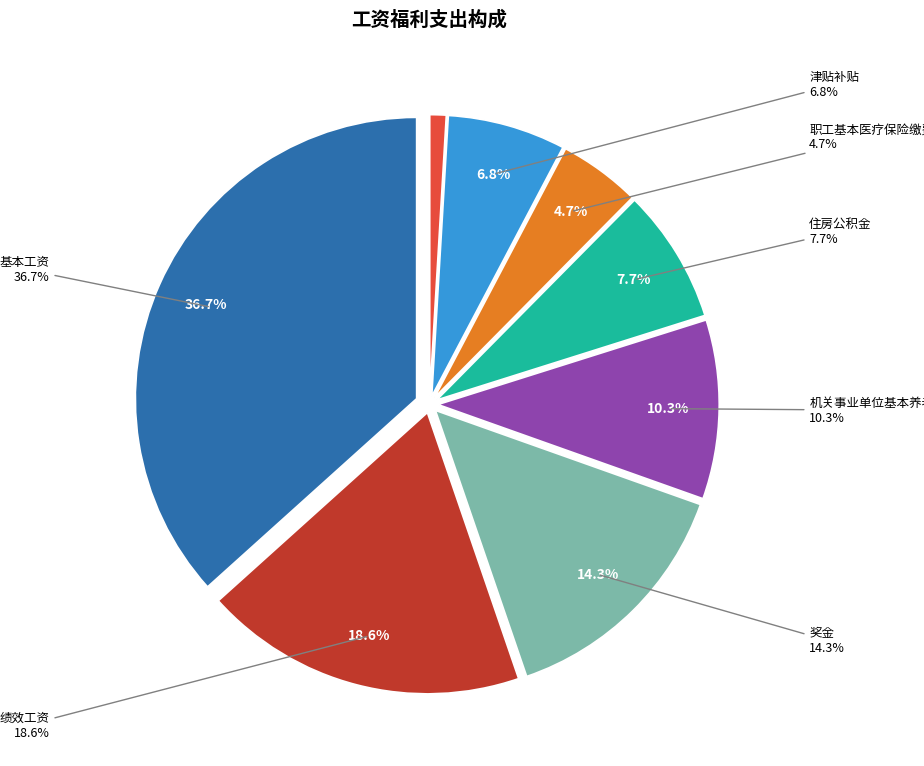

To the nearest percent, what portion does 住房公积金 represent?

8%